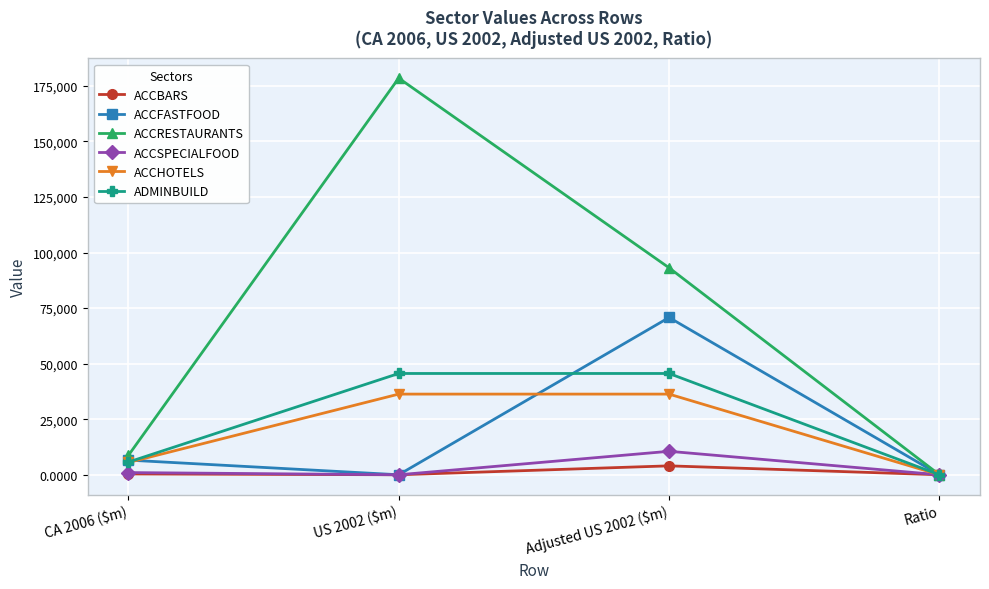

What is the difference between the second highest and minimum values in the ACCRESTAURANTS series?

93119.4